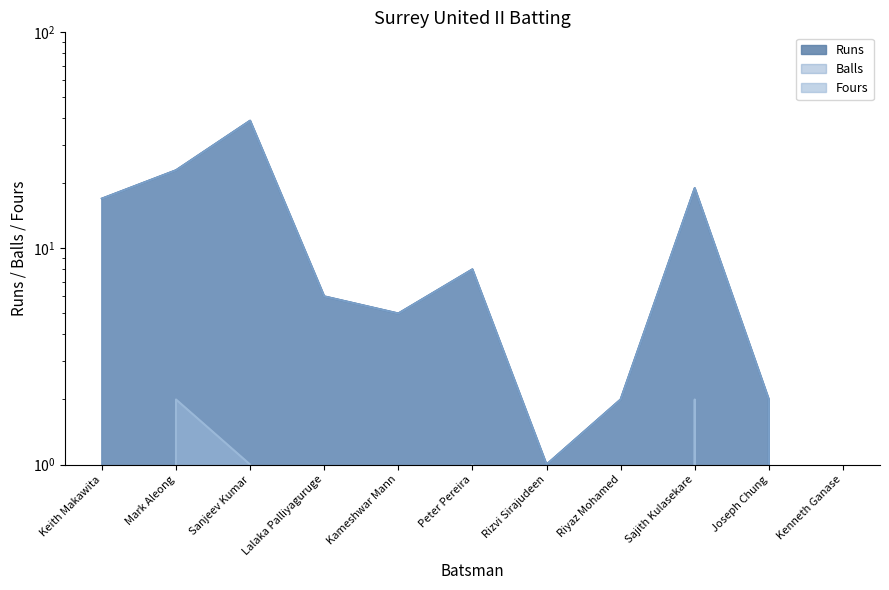

Which has a higher value, Mark Aleong or Lalaka Palliyaguruge?

Mark Aleong